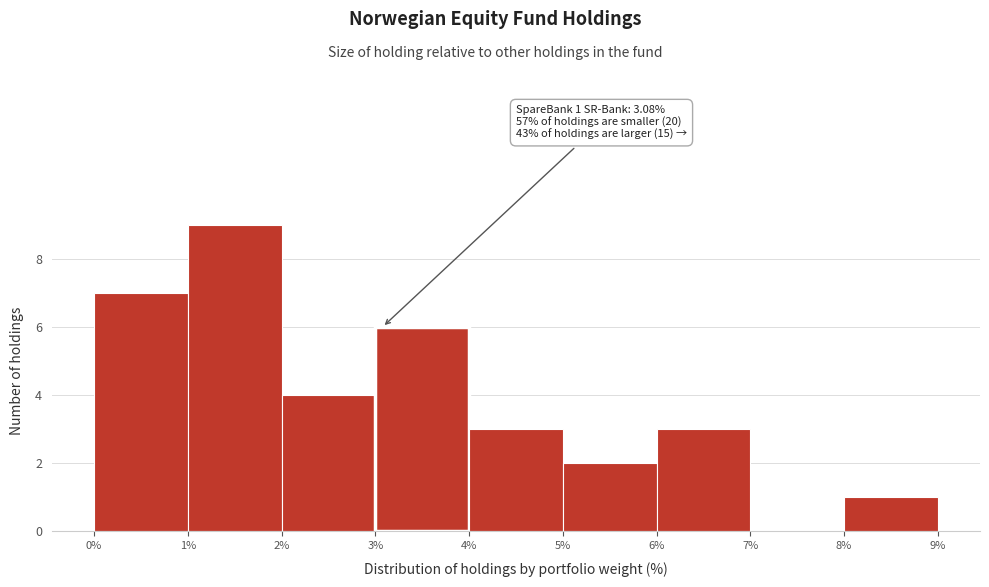

Over which range of the x-axis is the bar tallest?

1% to 2%